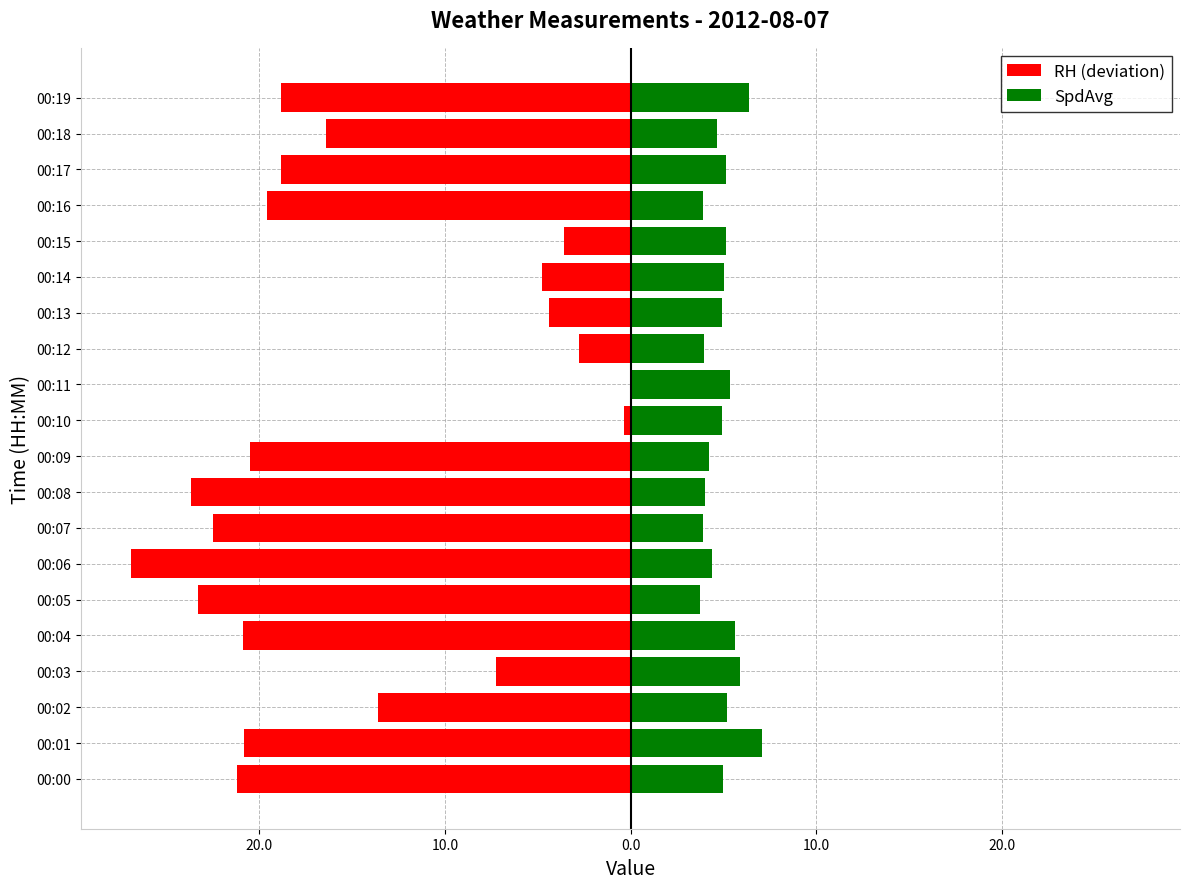

How many data points in RH (deviation) are above -18?

9